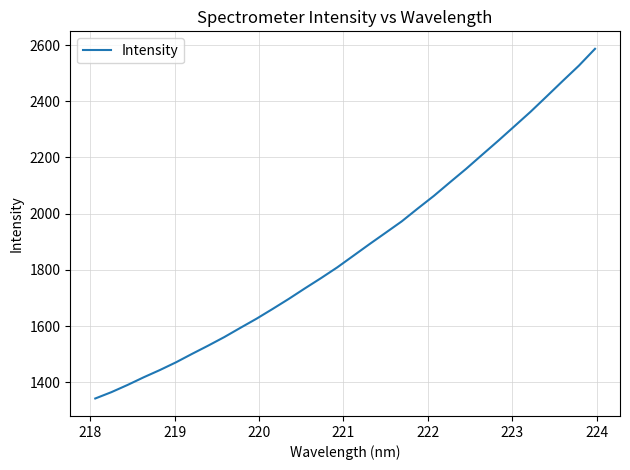

What is the maximum value shown in the chart?

2586.5